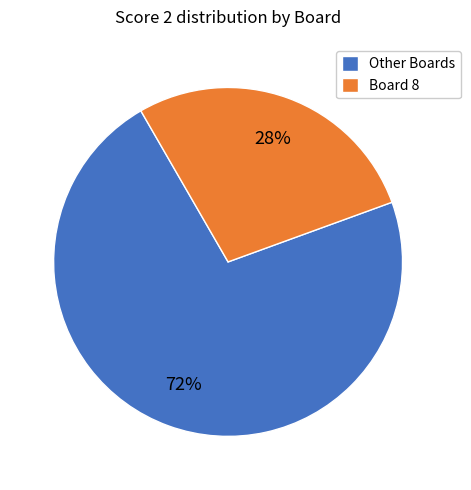

The Board 8 slice represents 21% of the pie. True or false?

False